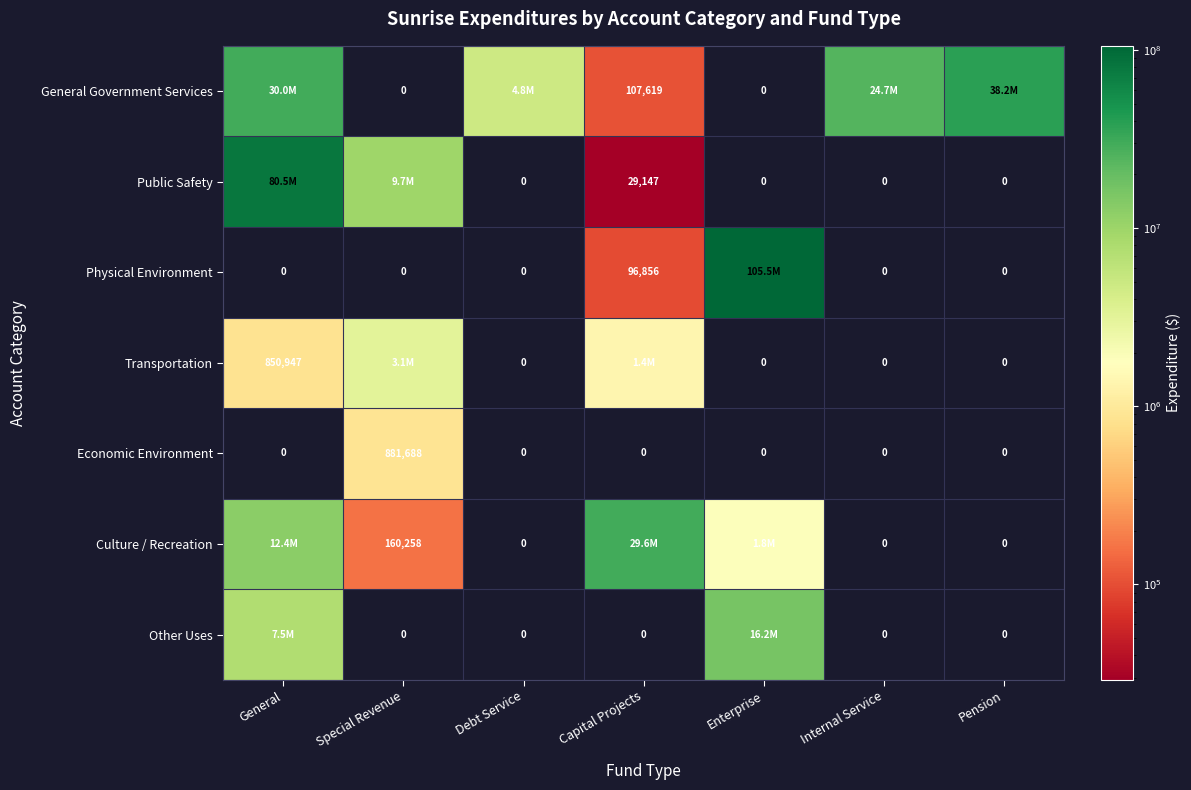

What is the difference between the Public Safety values at Capital Projects and Enterprise?

29147